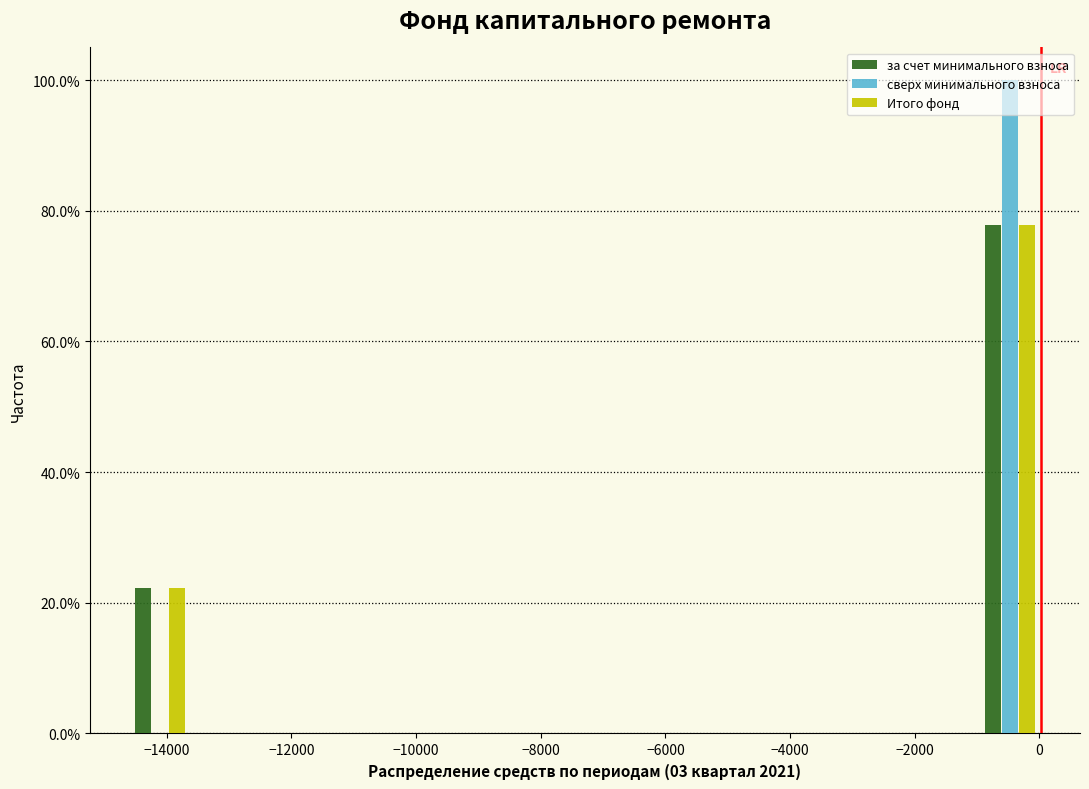

What is the height of the Итого фонд bar covering -14600 to -13600 on the x-axis? Neither the bar edges nor the heights are printed on the chart, so give them approximately, as read against the axes.

22